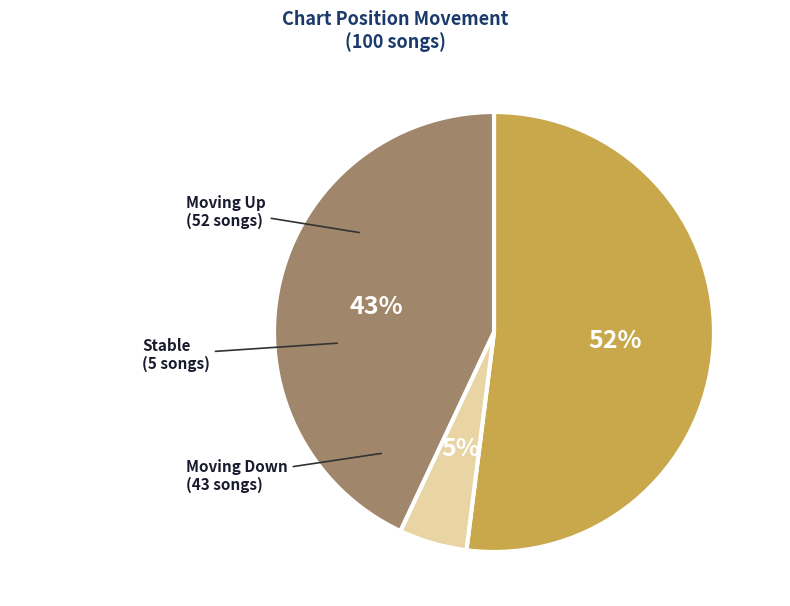

To the nearest percent, what is the difference between the largest and smallest slice percentages?

47%